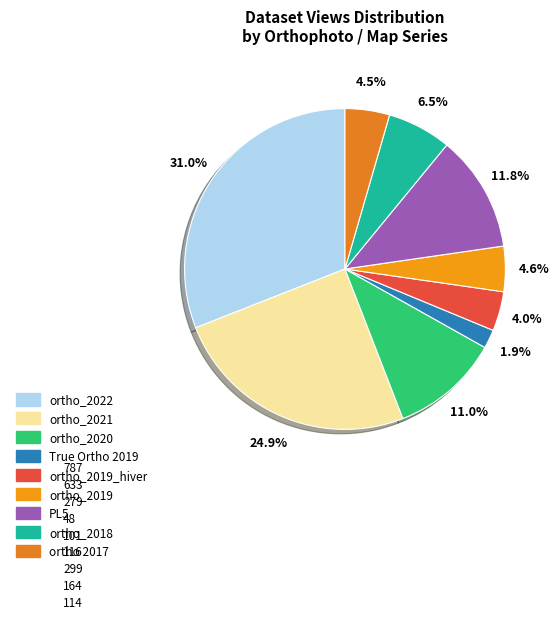

Is there a majority slice in this chart?

No